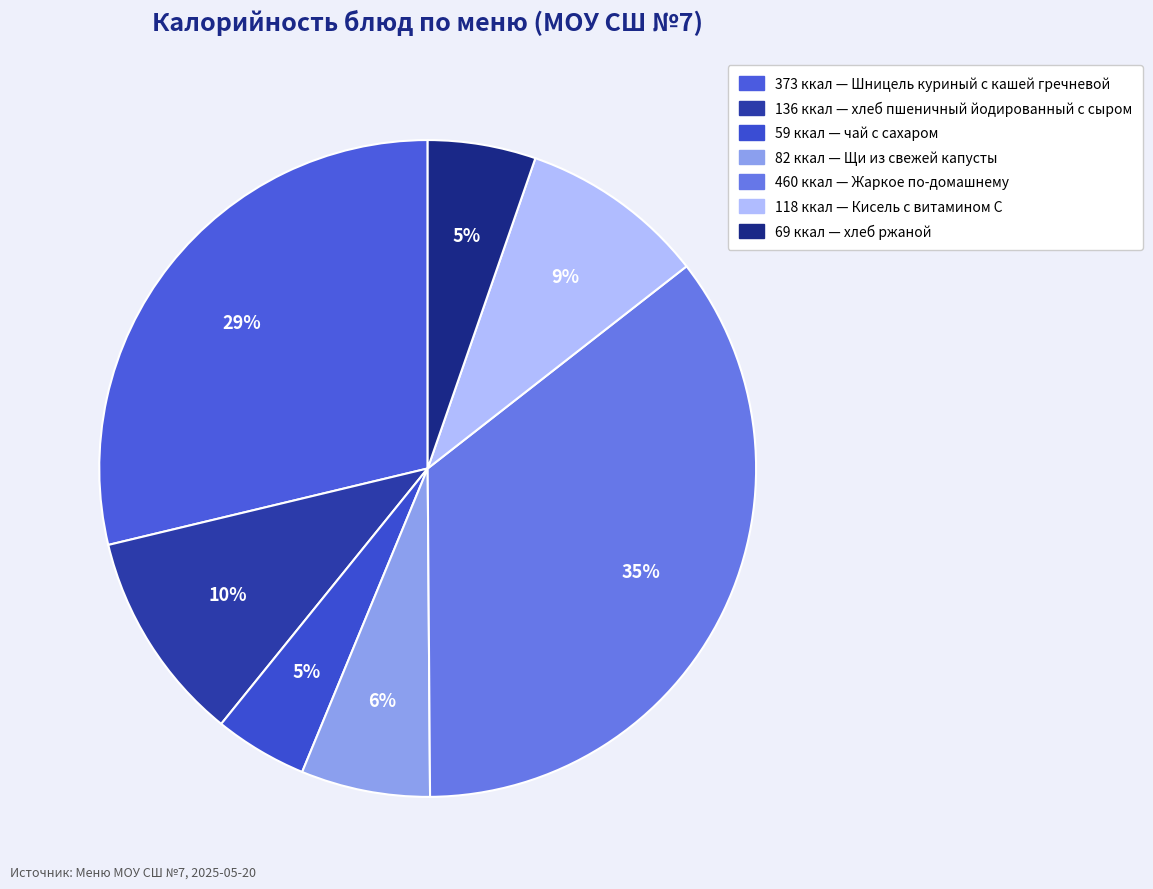

To the nearest percent, what is the average slice percentage?

14%